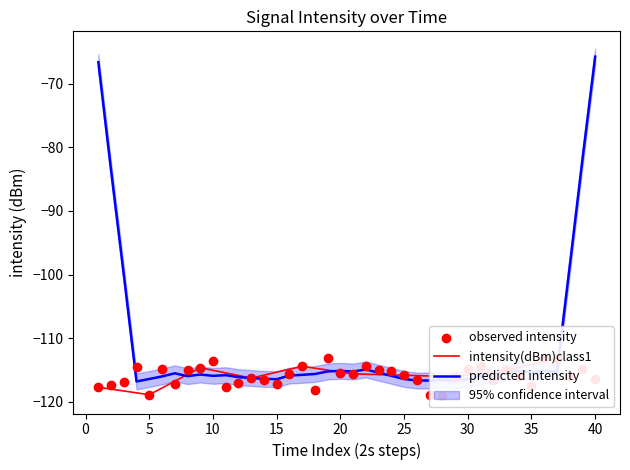

True or false: predicted intensity has a value of -67.1 at 35.

False